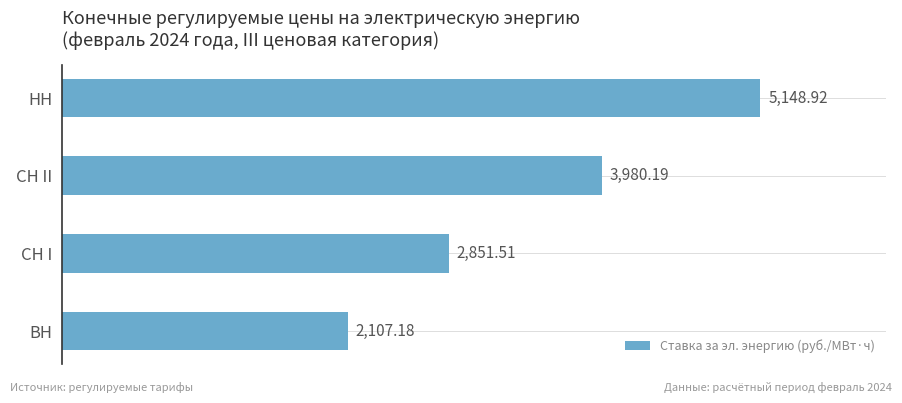

Rank the categories by value from highest to lowest.

НН, СН II, СН I, ВН